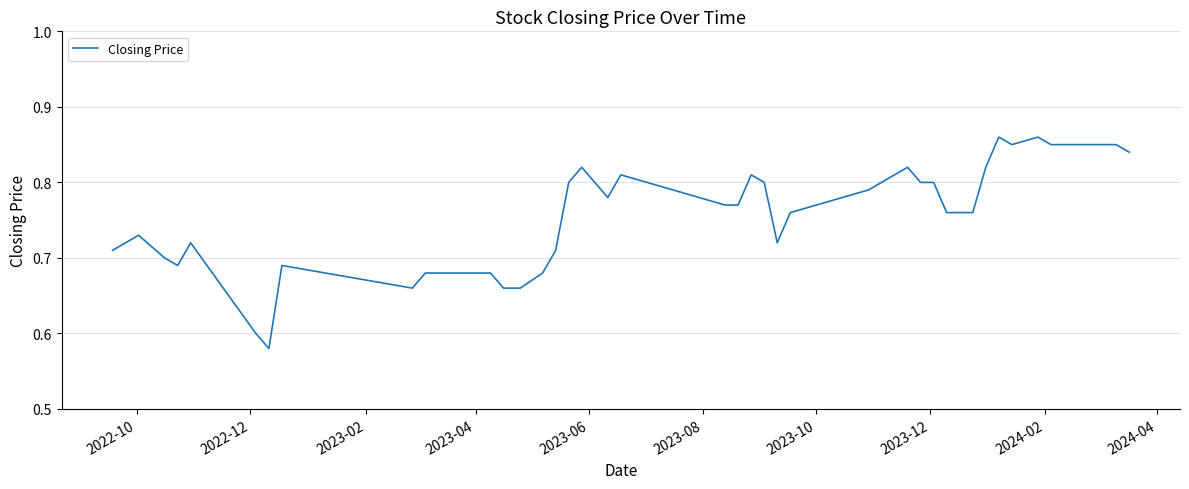

What is the difference between the maximum and minimum values?

0.3